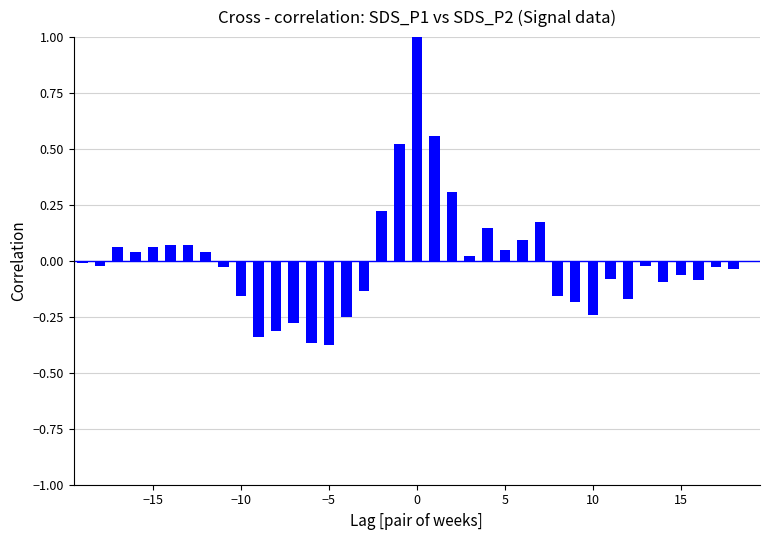

What is the maximum value shown in the chart?

1.0